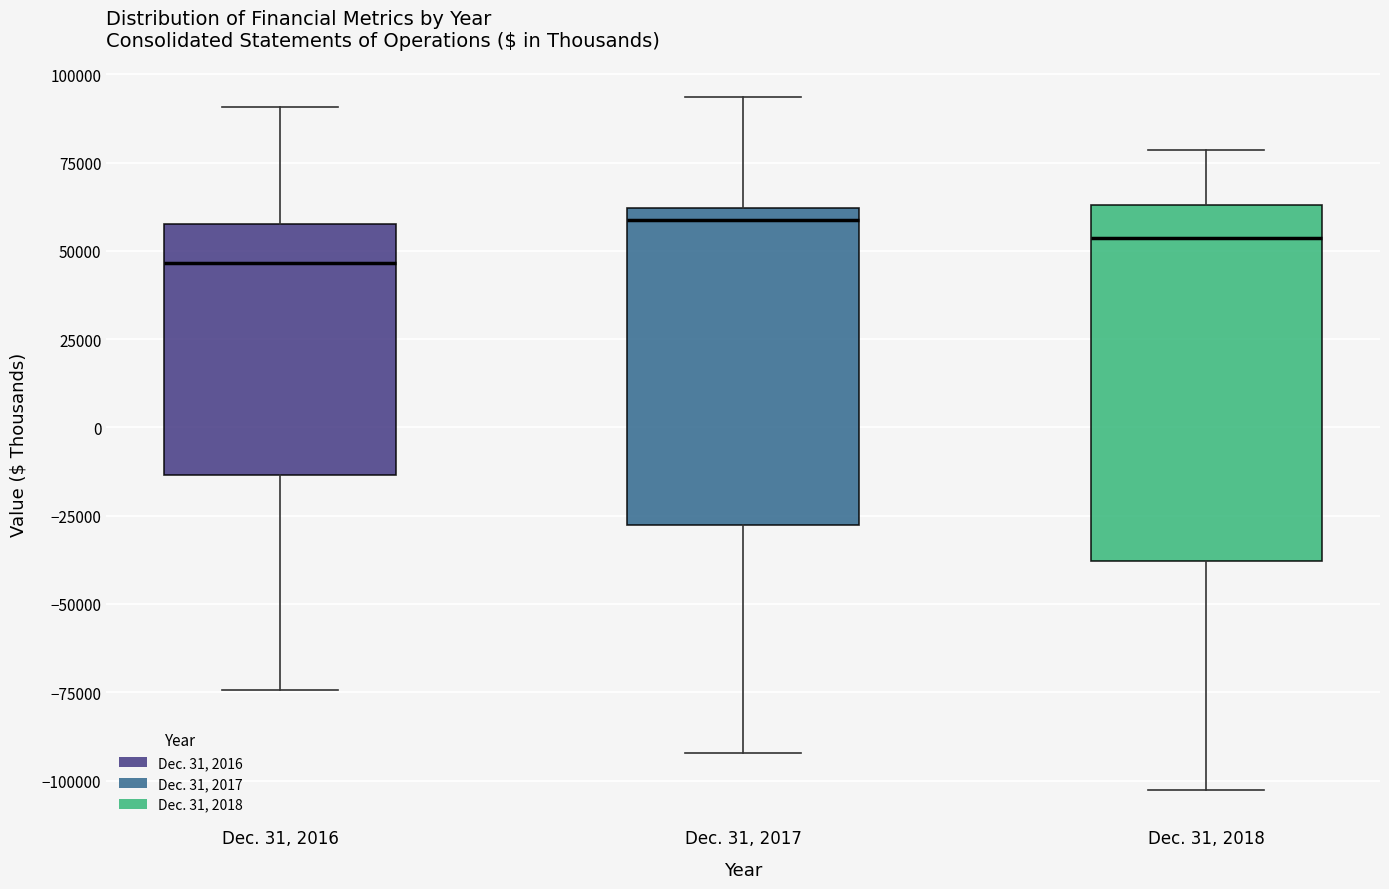

Reading left to right, transcribe this box plot: for each box, give where its median line is, the range the box spans, and where its two whiskers end, as read against the y-axis. The values are not printed on the chart, so give them approximately, as read against the axis.

Dec. 31, 2016: median 45000, box -15000 to 60000, whiskers -75000 to 90000
Dec. 31, 2017: median 60000 (just below the box's upper edge), box -30000 to 60000, whiskers -90000 to 95000
Dec. 31, 2018: median 55000, box -40000 to 65000, whiskers -105000 to 80000